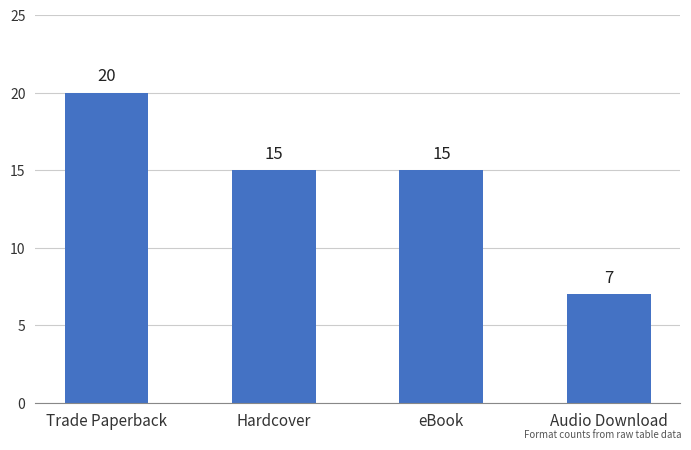

Are the bars horizontal?

No